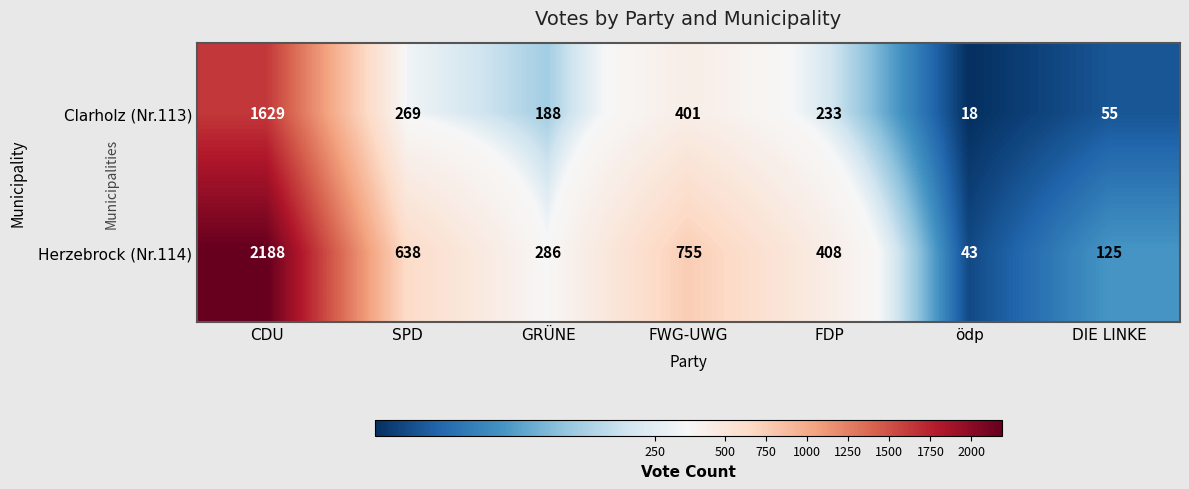

What is the minimum value shown in the chart?

18